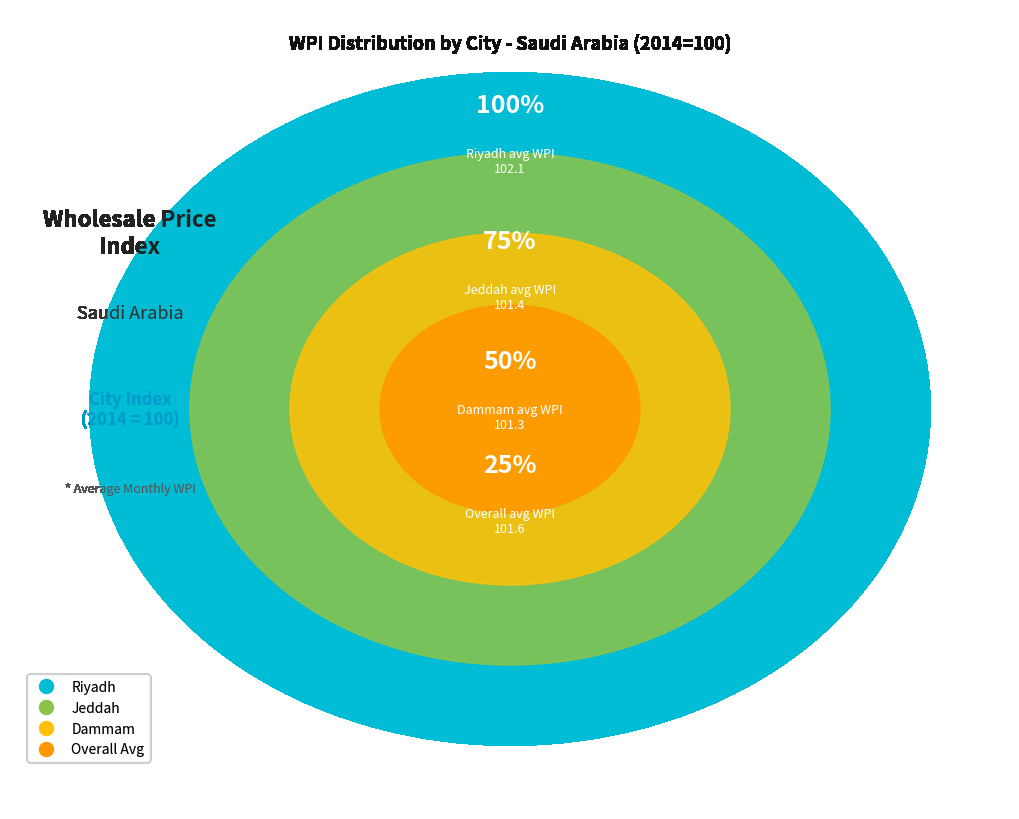

Is there a majority slice in this chart?

No